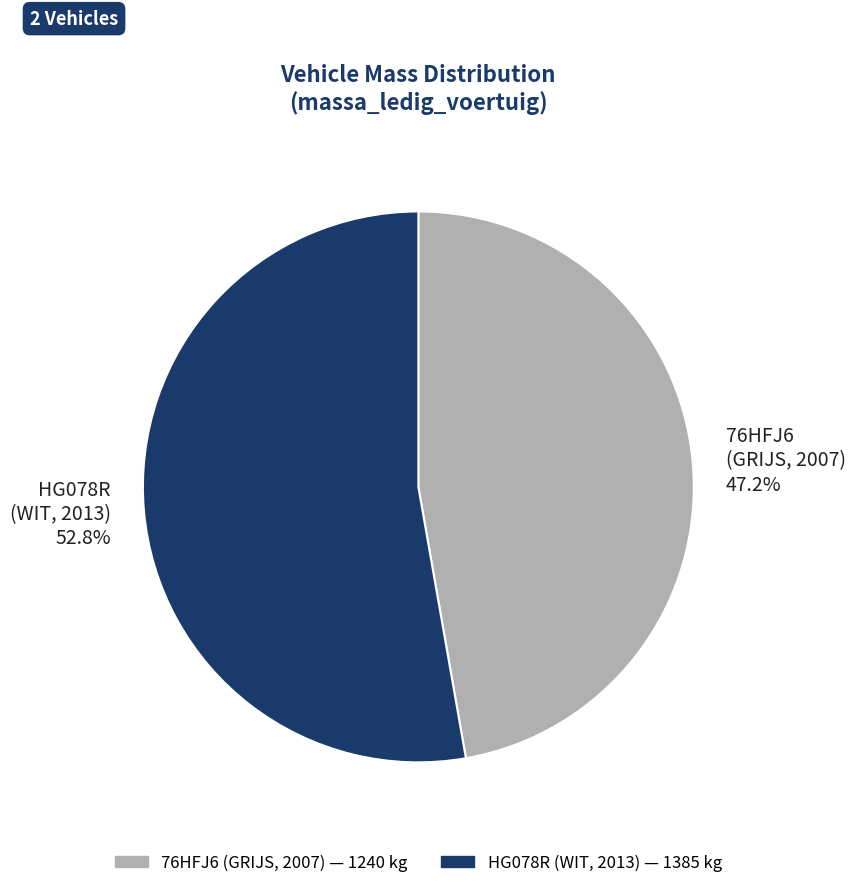

Does HG078R (WIT, 2013) 52.8% represent more than half of the total?

Yes